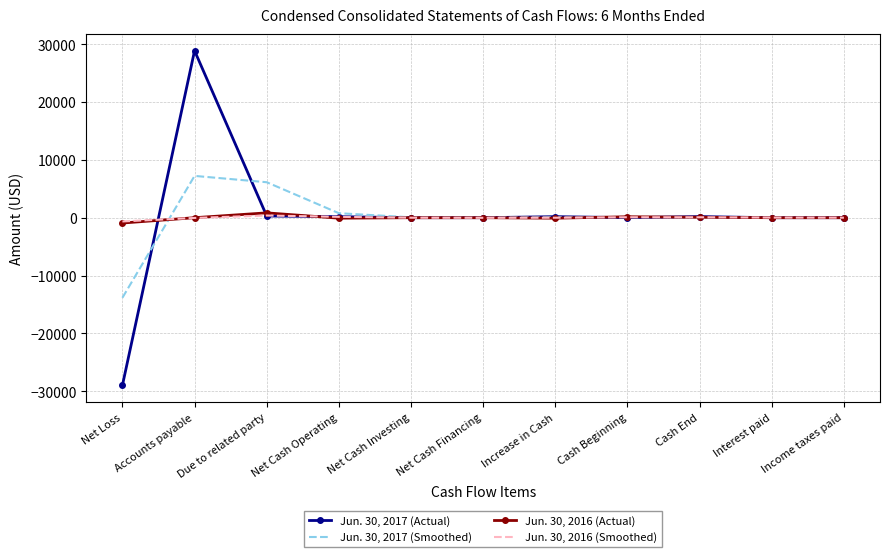

What is the minimum value for Jun. 30, 2017 (Actual)?

-28981